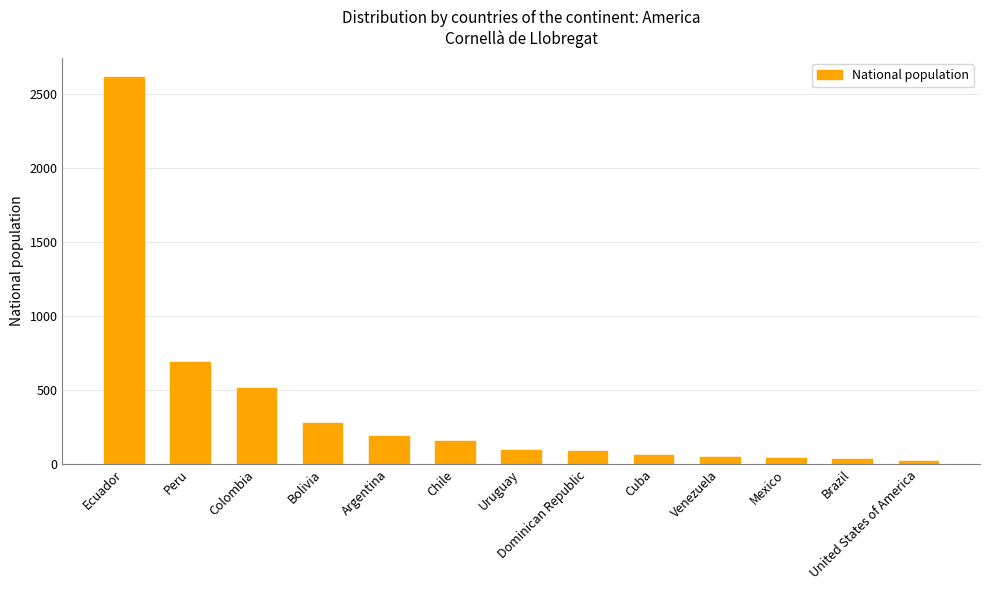

What position from the right is Bolivia?

10